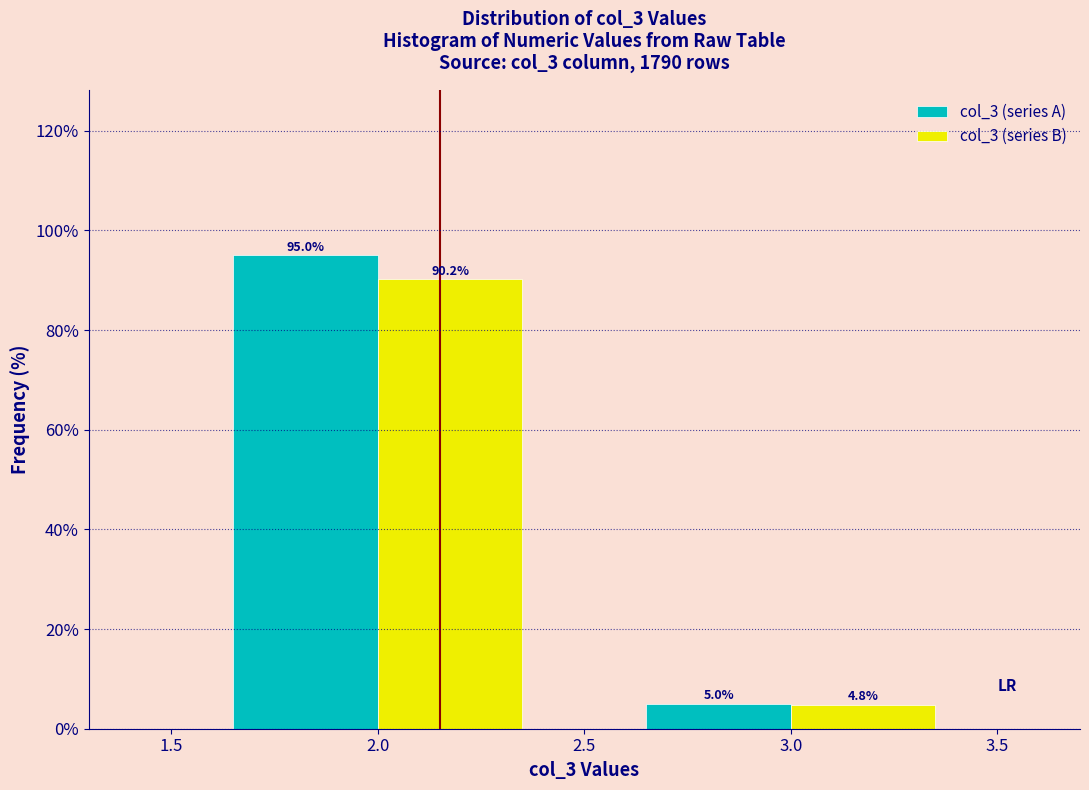

Reading left to right, list all the values displayed in this chart.

col_3 (series A): 95.0	5.0
col_3 (series B): 90.2	4.8